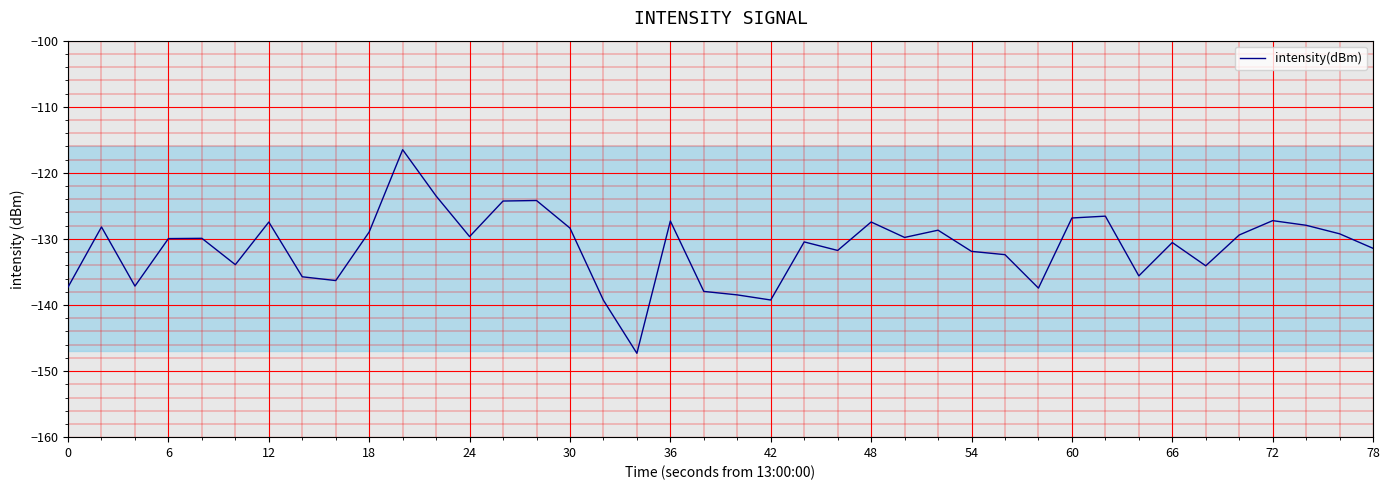

What is the greatest value displayed?

-116.5